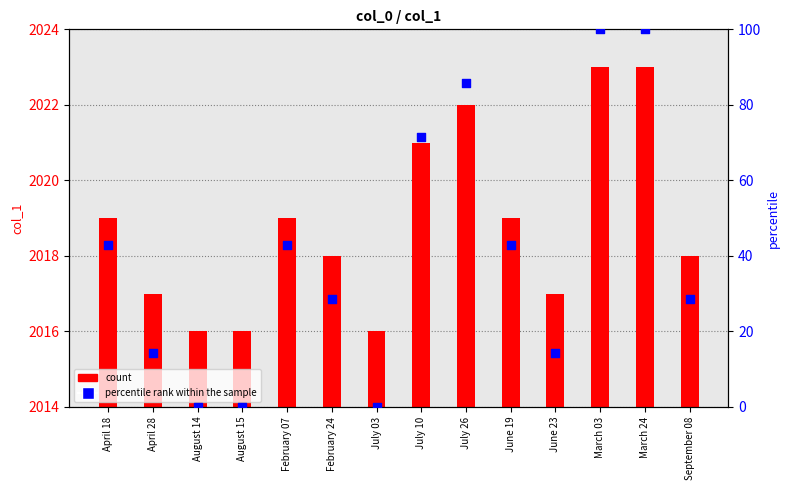

Which series contains the highest Y value?

count